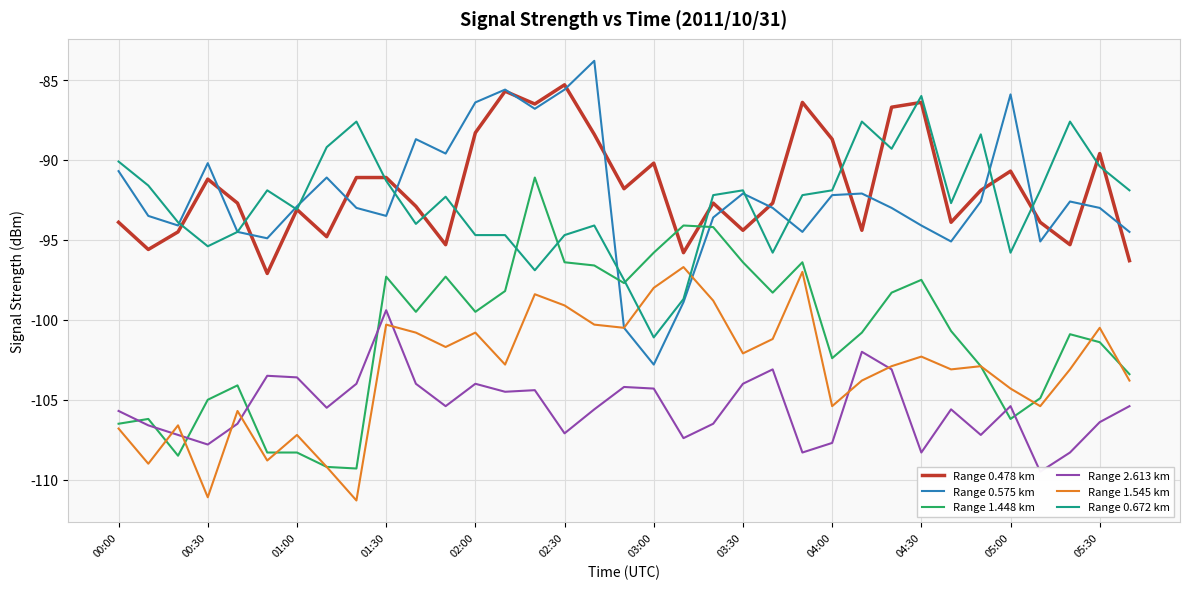

Which series has the largest total across all categories?

Range 0.478 km